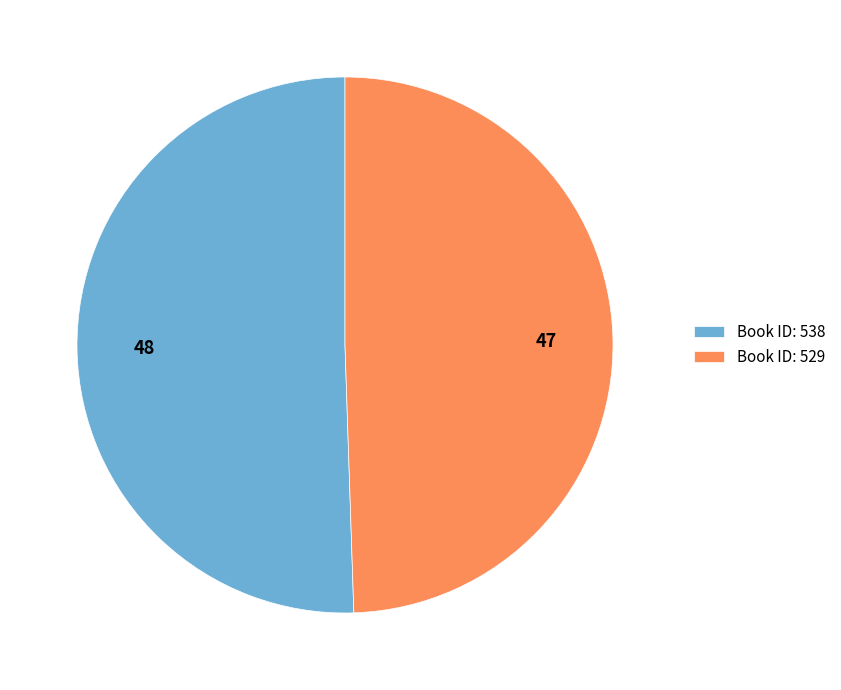

How many slices are in this pie chart?

2